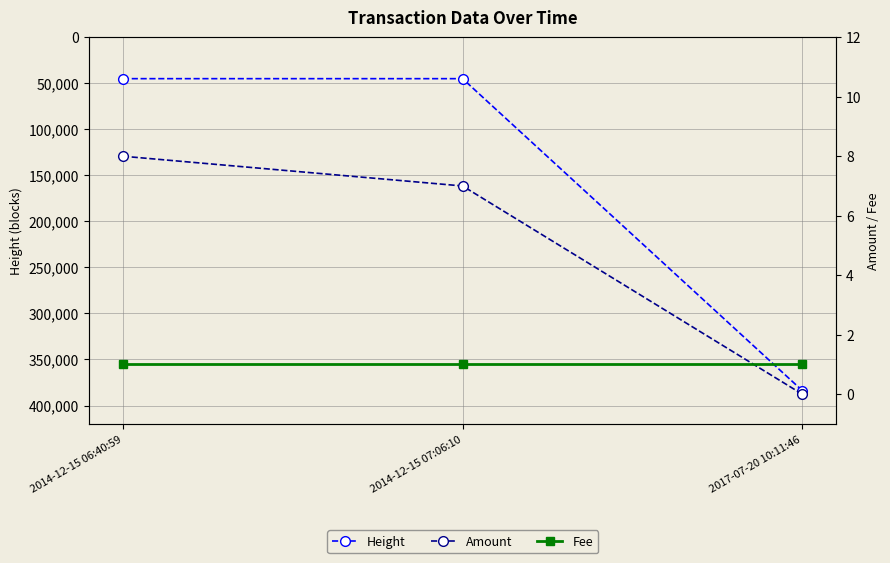

Count the Amount values in the range 0 to 8.

3